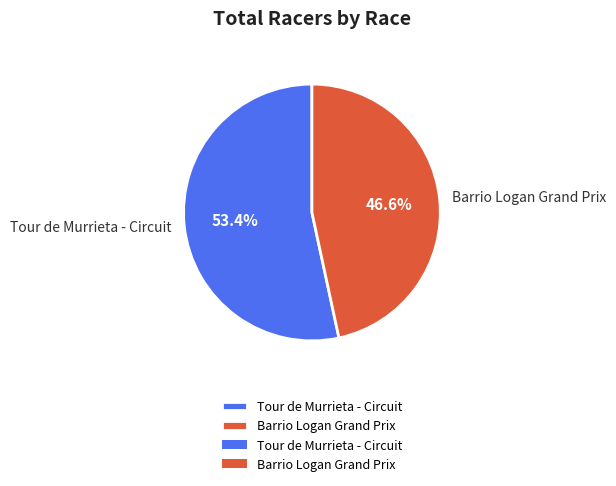

What is the ratio of the value at Tour de Murrieta - Circuit to the value at Barrio Logan Grand Prix?

1.1